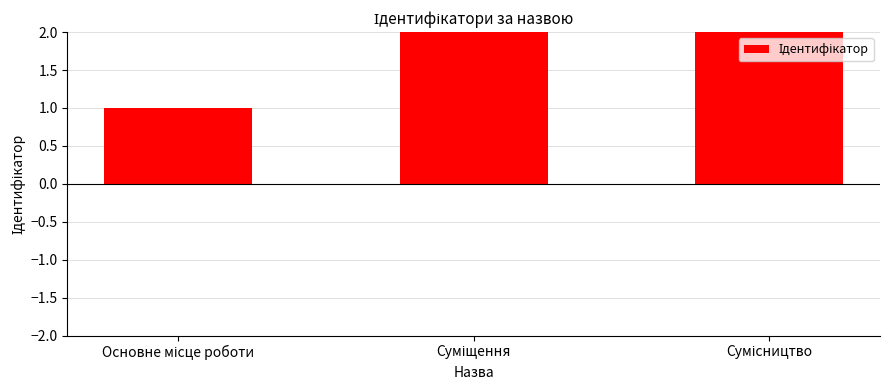

How many categories are shown in the chart?

3